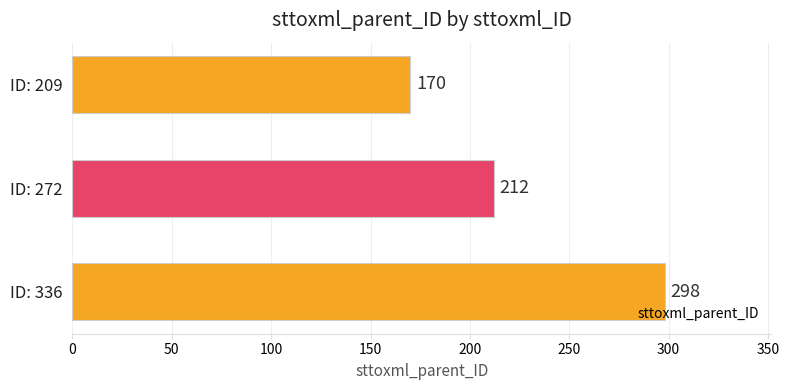

What is the maximum value shown in the chart?

298